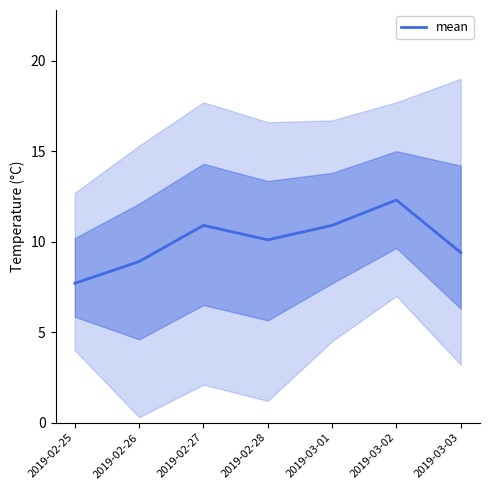

True or false: the data shows 7.0 at 2019-02-28.

False